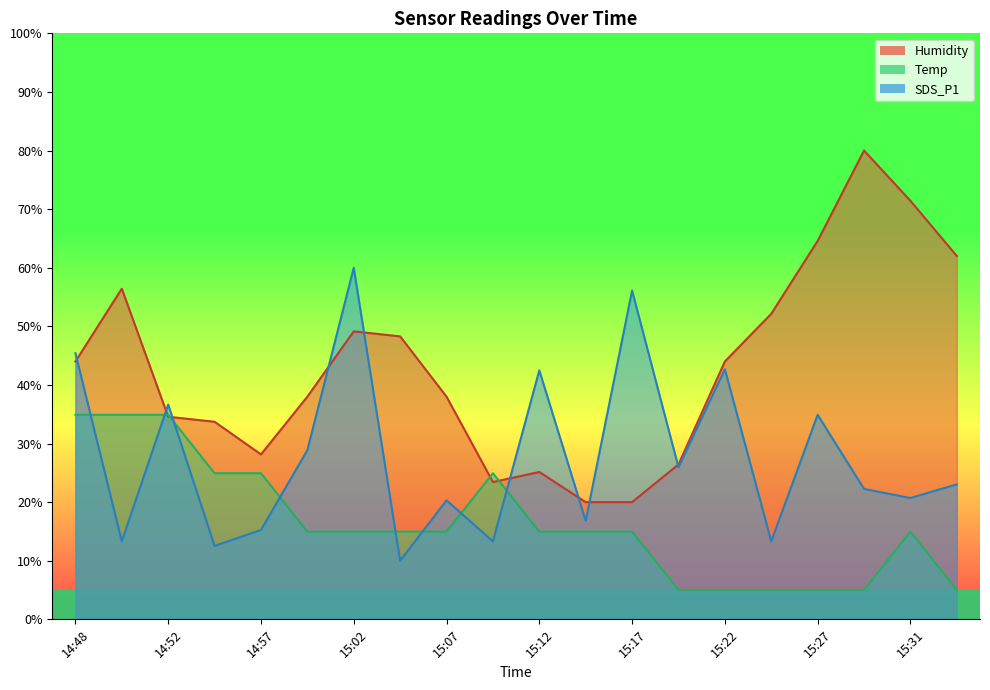

List the series in order of their peak value, lowest first.

Temp, SDS_P1, Humidity